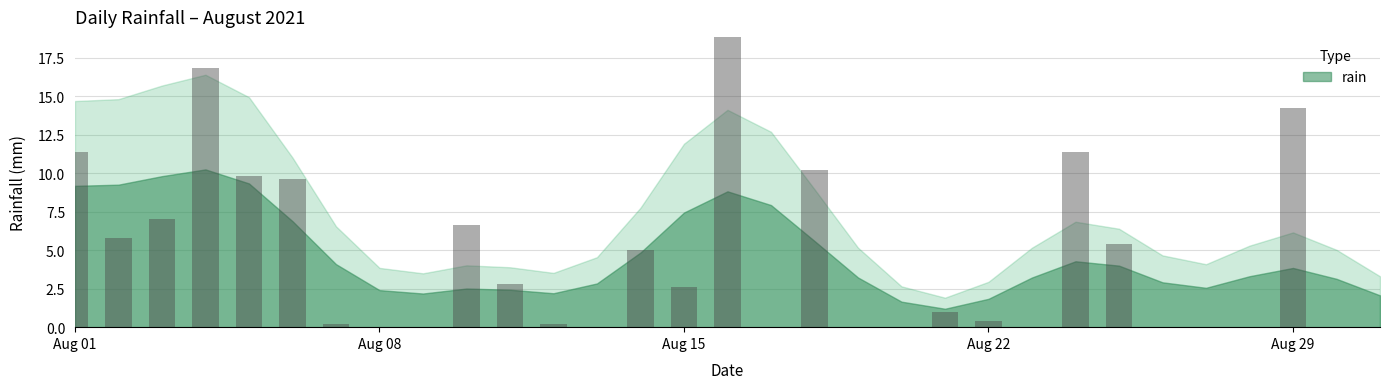

List the labels in order of value, smallest first.

2021-08-08, 2021-08-09, 2021-08-13, 2021-08-17, 2021-08-19, 2021-08-20, 2021-08-23, 2021-08-26, 2021-08-27, 2021-08-28, 2021-08-30, 2021-08-31, 2021-08-07, 2021-08-12, 2021-08-22, 2021-08-21, 2021-08-15, 2021-08-11, 2021-08-14, 2021-08-25, 2021-08-02, 2021-08-10, 2021-08-03, 2021-08-06, 2021-08-05, 2021-08-18, 2021-08-01, 2021-08-24, 2021-08-29, 2021-08-04, 2021-08-16